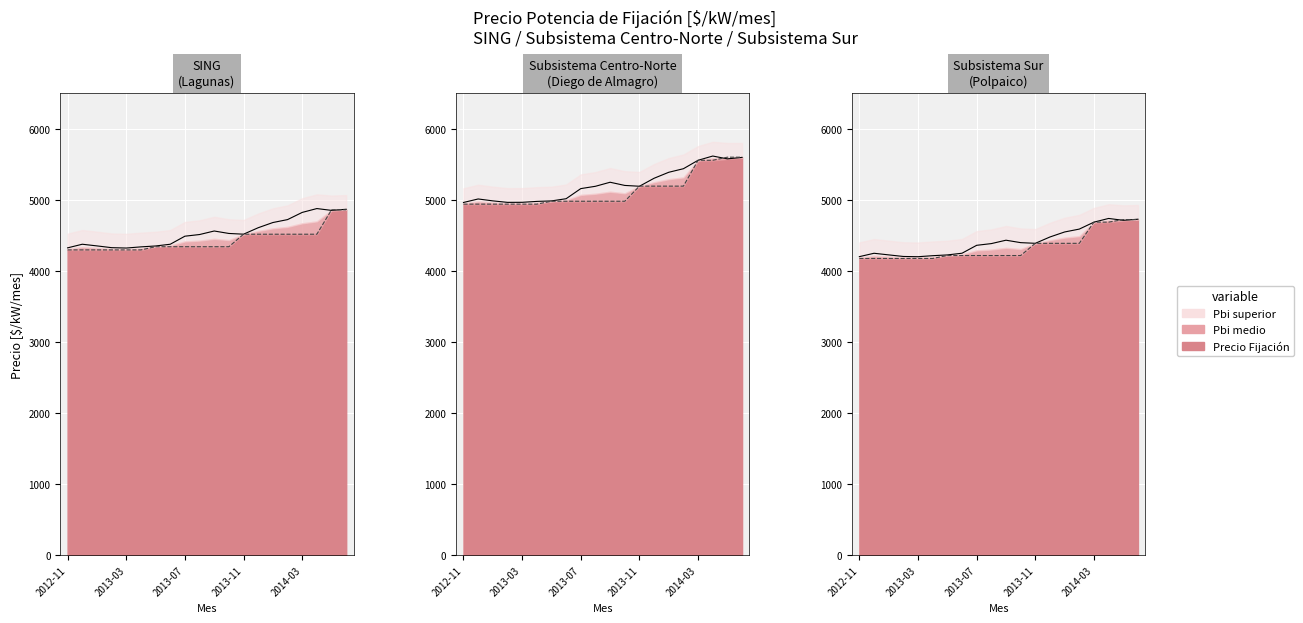

Where is the first local minimum for Polpaico Pbi (Sur)?

2013-03